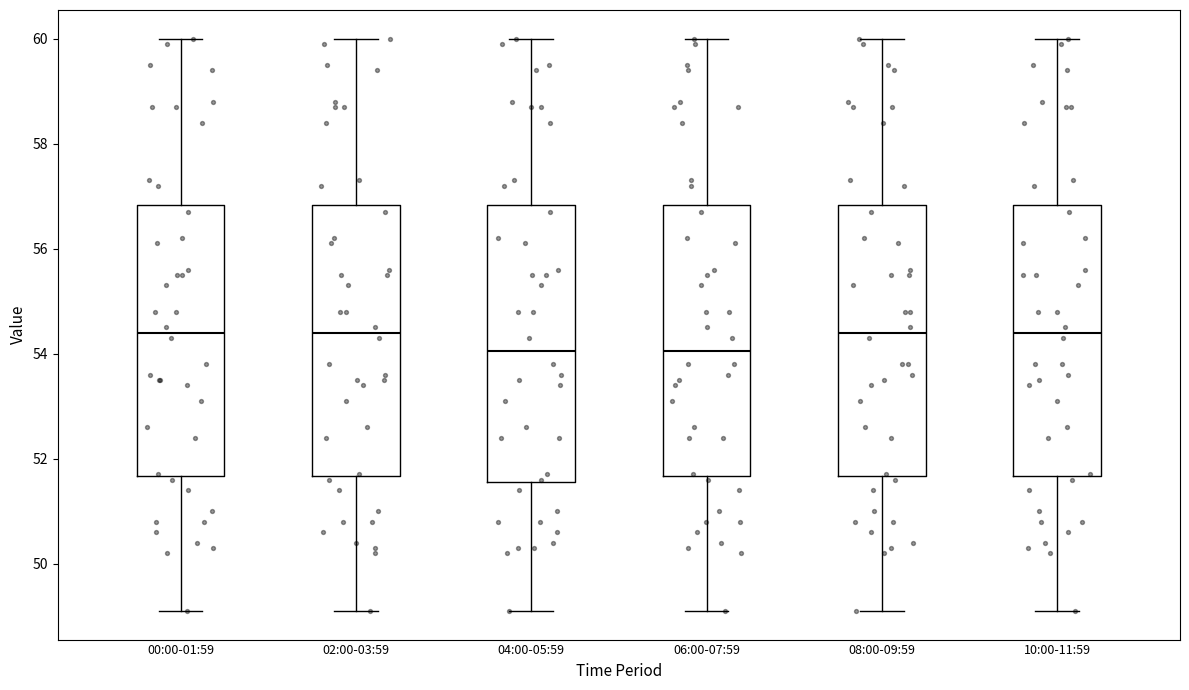

Reading left to right, transcribe this box plot: for each box, give where its median line is, the range the box spans, and where its two whiskers end, as read against the y-axis. The values are not printed on the chart, so give them approximately, as read against the axis.

00:00-01:59: median 54.4, box 51.6 to 56.8, whiskers 49.2 to 60.0
02:00-03:59: median 54.4, box 51.6 to 56.8, whiskers 49.2 to 60.0
04:00-05:59: median 54.0, box 51.6 to 56.8, whiskers 49.2 to 60.0
06:00-07:59: median 54.0, box 51.6 to 56.8, whiskers 49.2 to 60.0
08:00-09:59: median 54.4, box 51.6 to 56.8, whiskers 49.2 to 60.0
10:00-11:59: median 54.4, box 51.6 to 56.8, whiskers 49.2 to 60.0